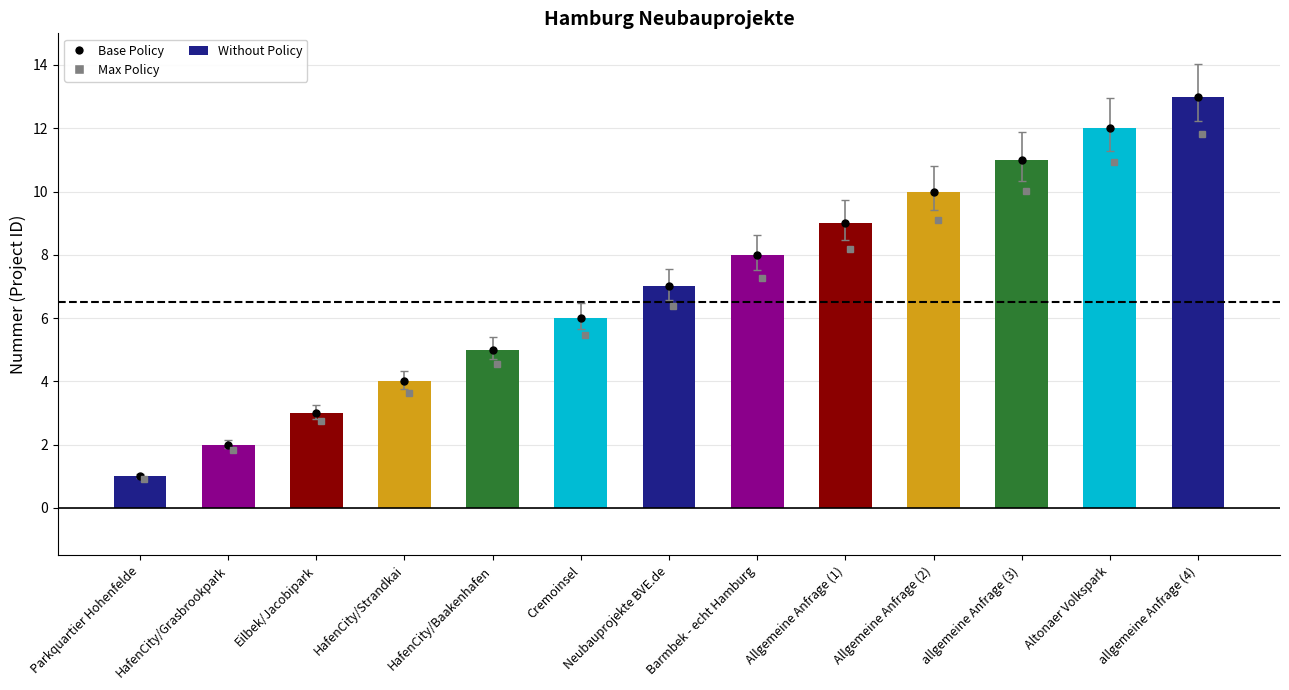

Reading right to left, list all the values displayed in this chart.

13	12	11	10	9	8	7	6	5	4	3	2	1